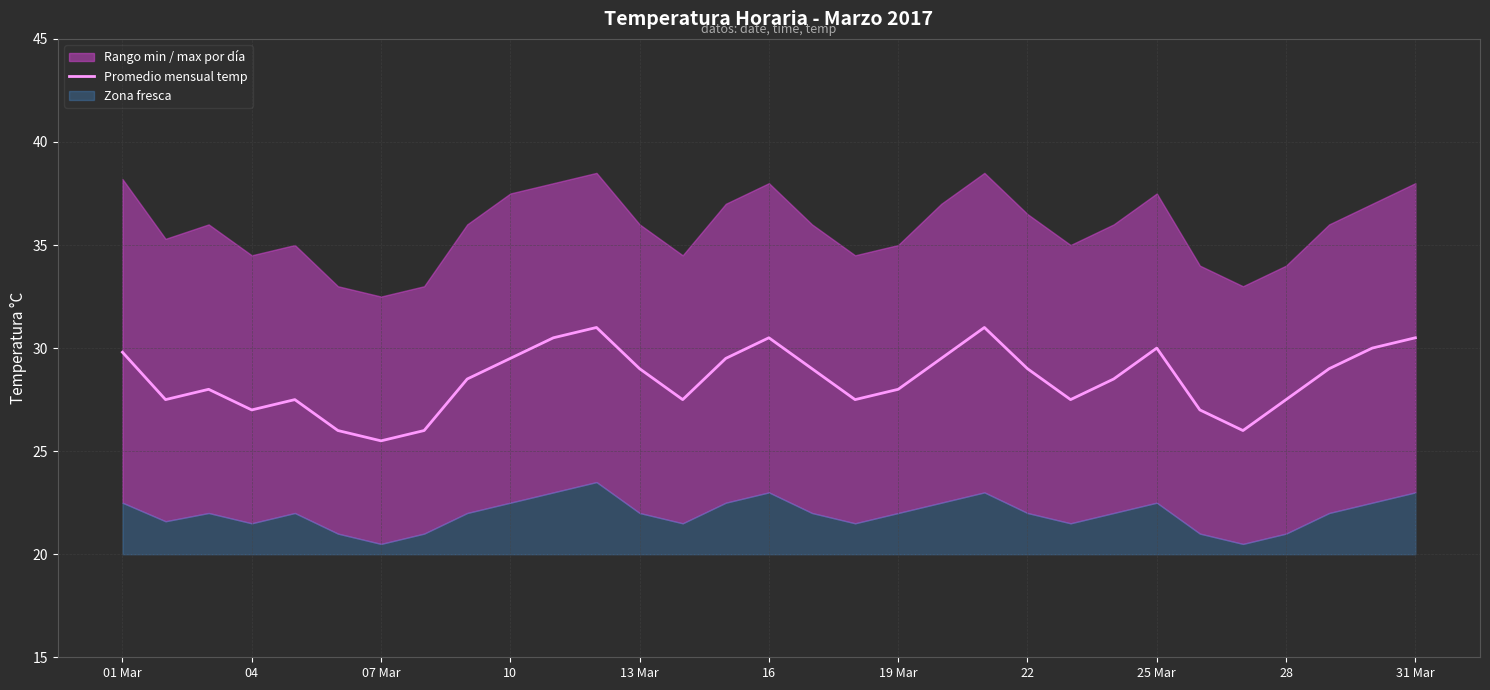

What is the lowest value of the Promedio mensual temp series?

25.5